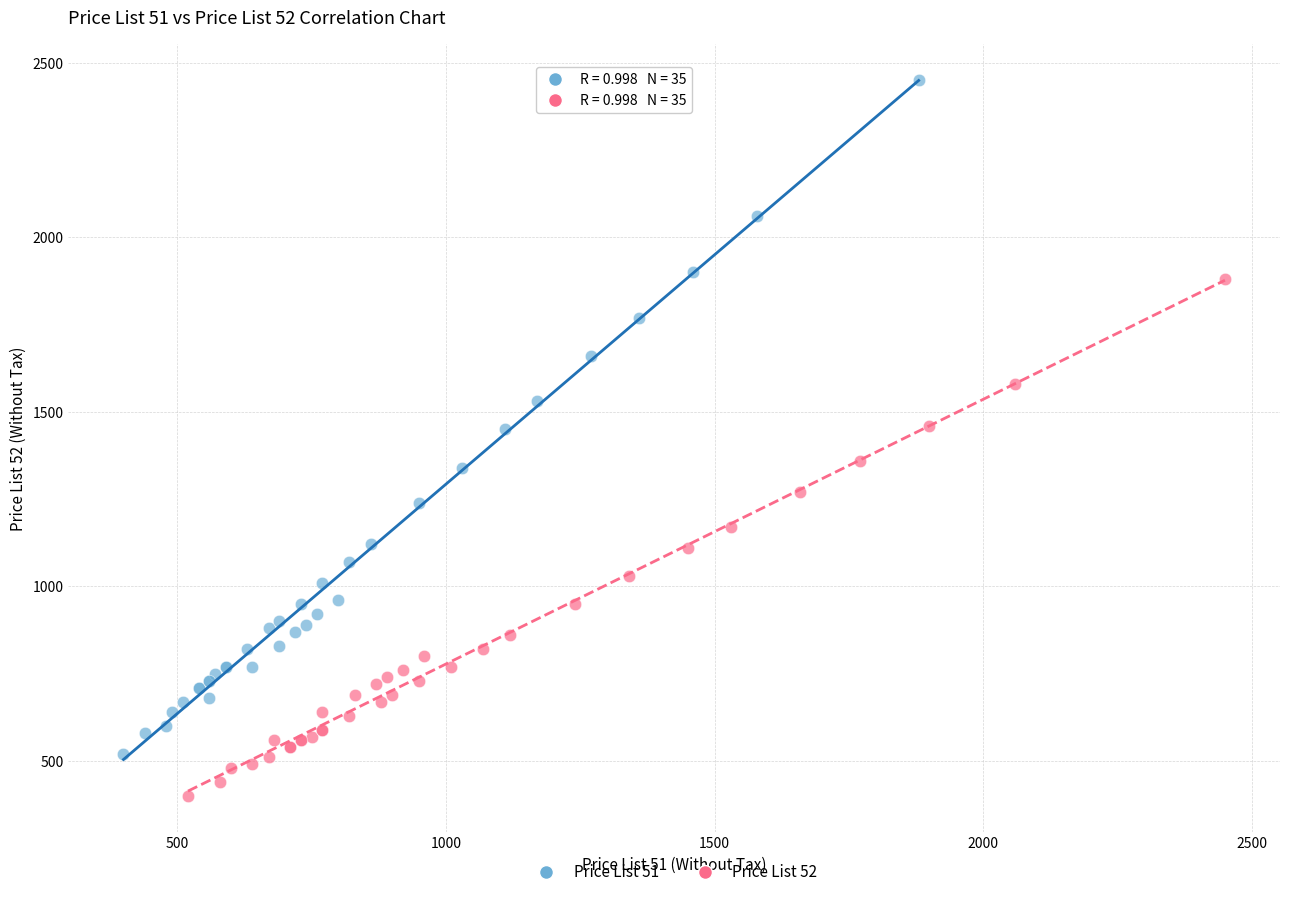

Which series reaches the minimum Y coordinate?

Price List 52